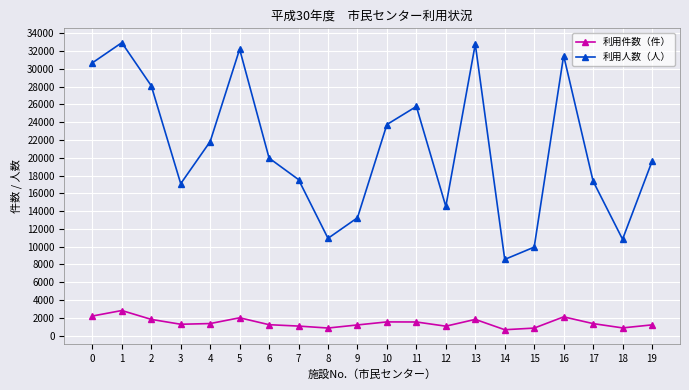

How many data points in 利用人数（人） are less than 19966?

10